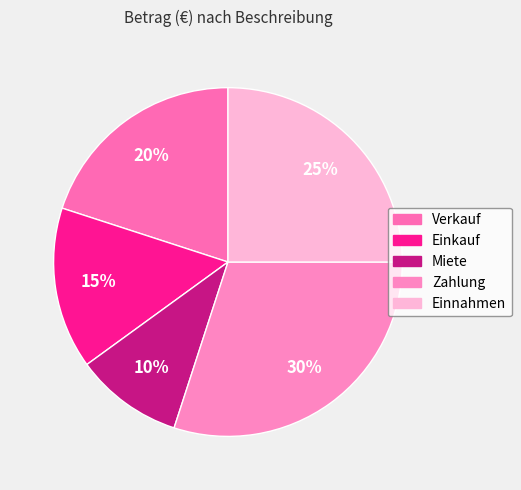

Which slice is the smallest?

Miete